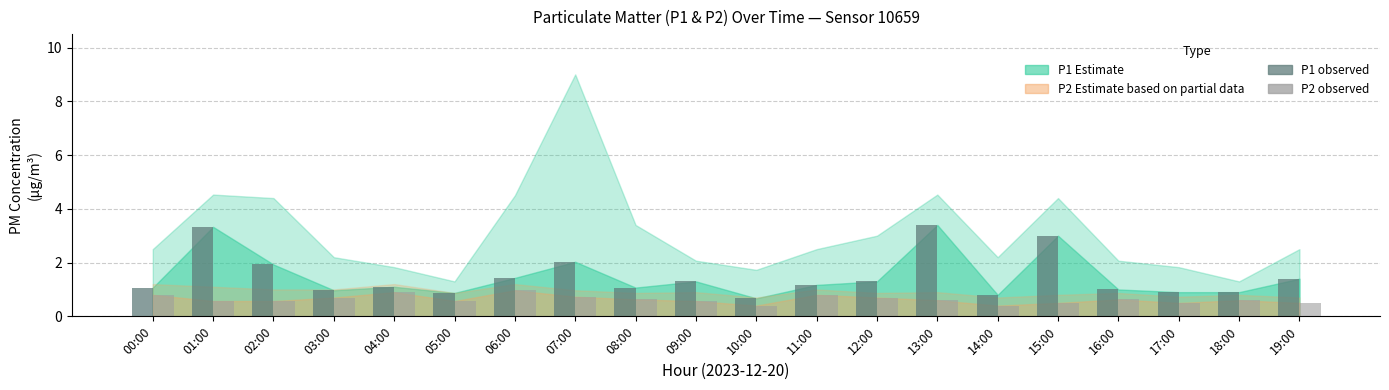

What is the total value across all series at 09:00?

1.9